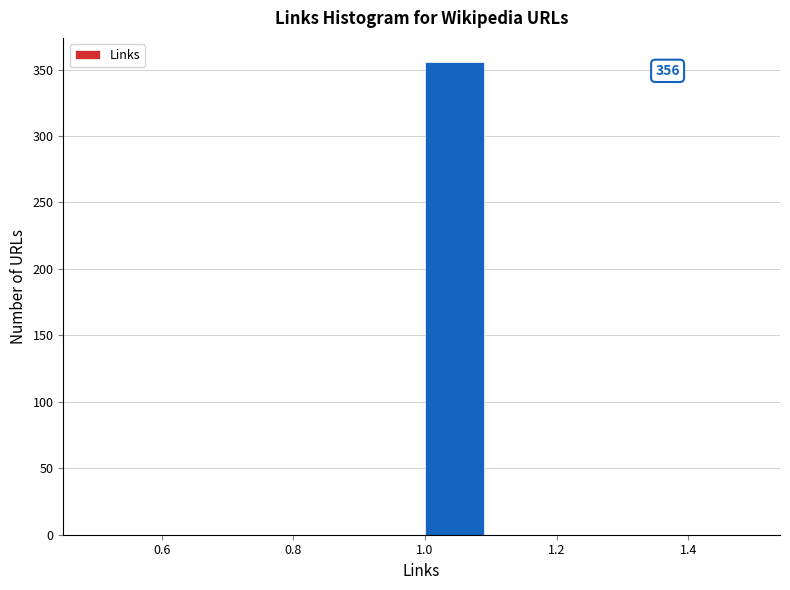

Which range on the x-axis has the tallest bar?

1.0 to 1.1